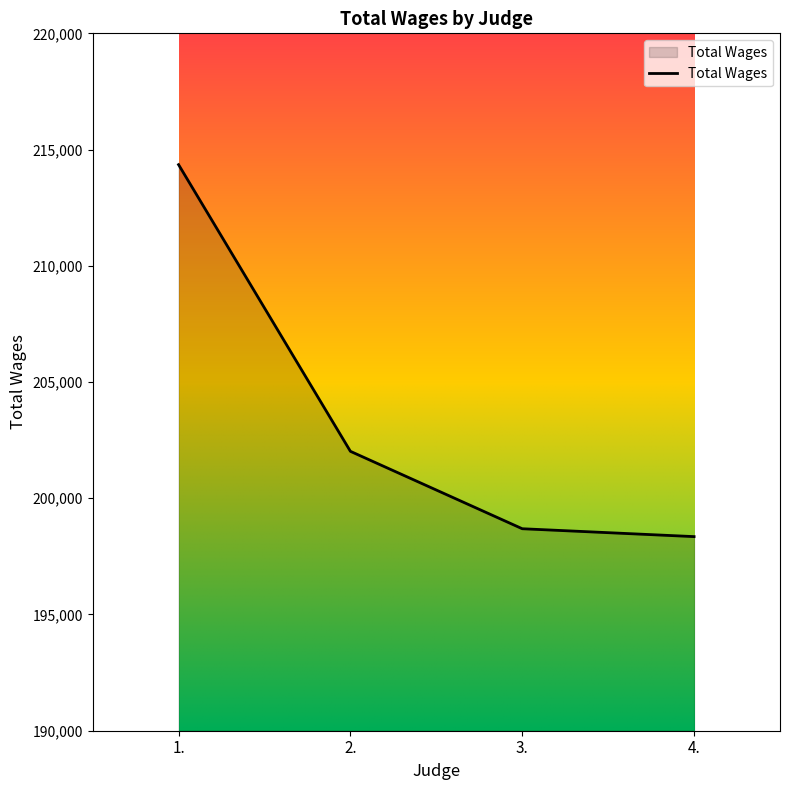

Does the chart display data point markers on the line(s)?

No